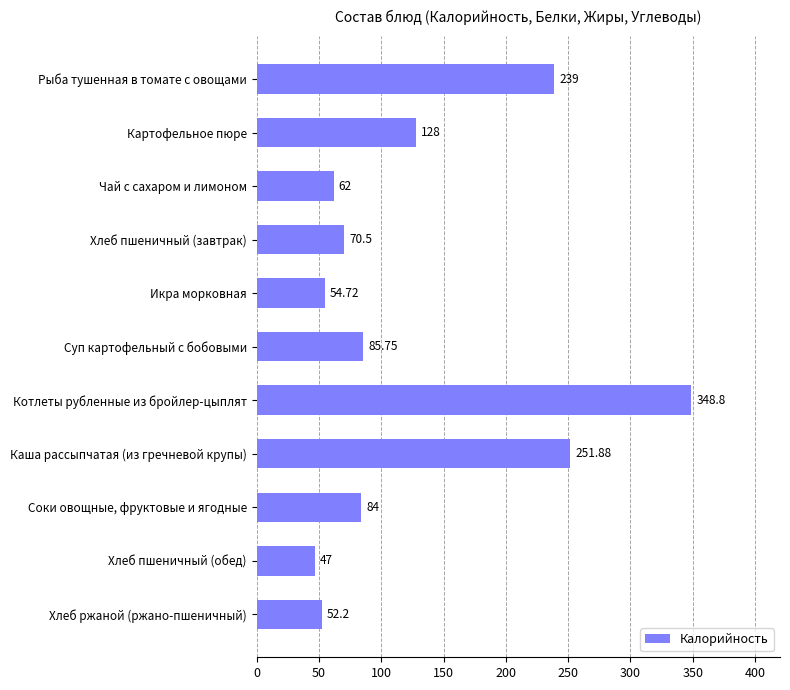

What is the greatest value displayed?

348.8